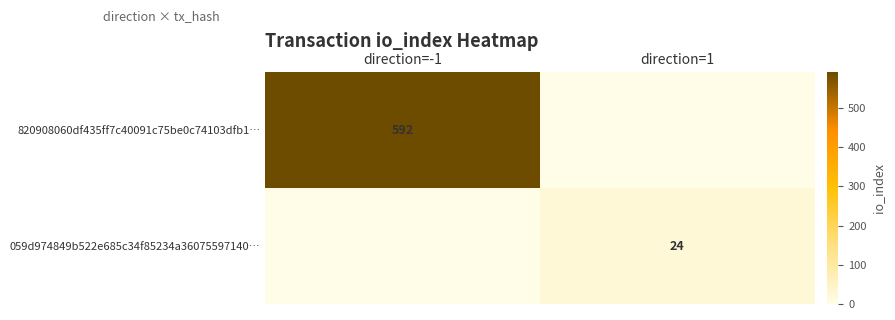

How many 059d974849b522e685c34f85234a36075597140… values are between 0 and 24?

2